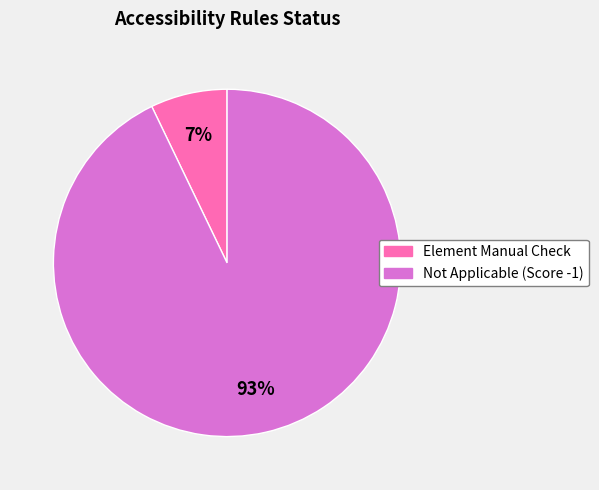

To the nearest percent, what is the average slice percentage?

50%